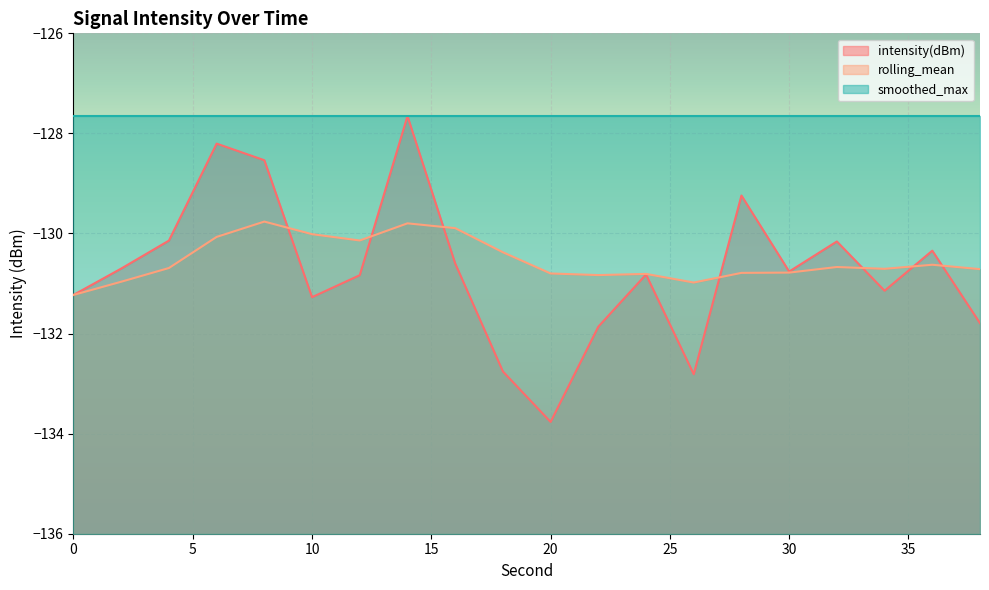

True or false: smoothed_max and rolling_mean intersect in this chart.

False